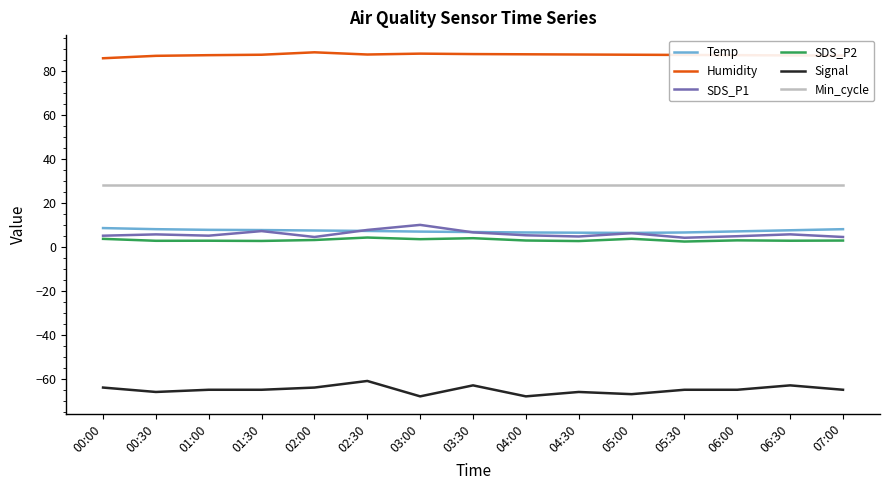

Which series has the largest total across all categories?

Humidity